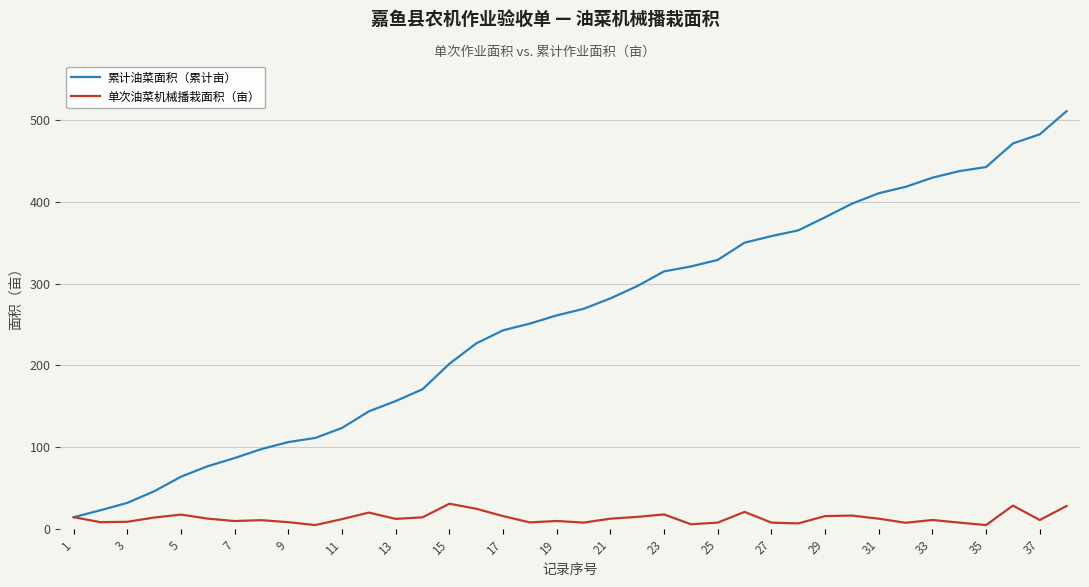

Which series has the largest total across all categories?

累计油菜面积（累计亩）